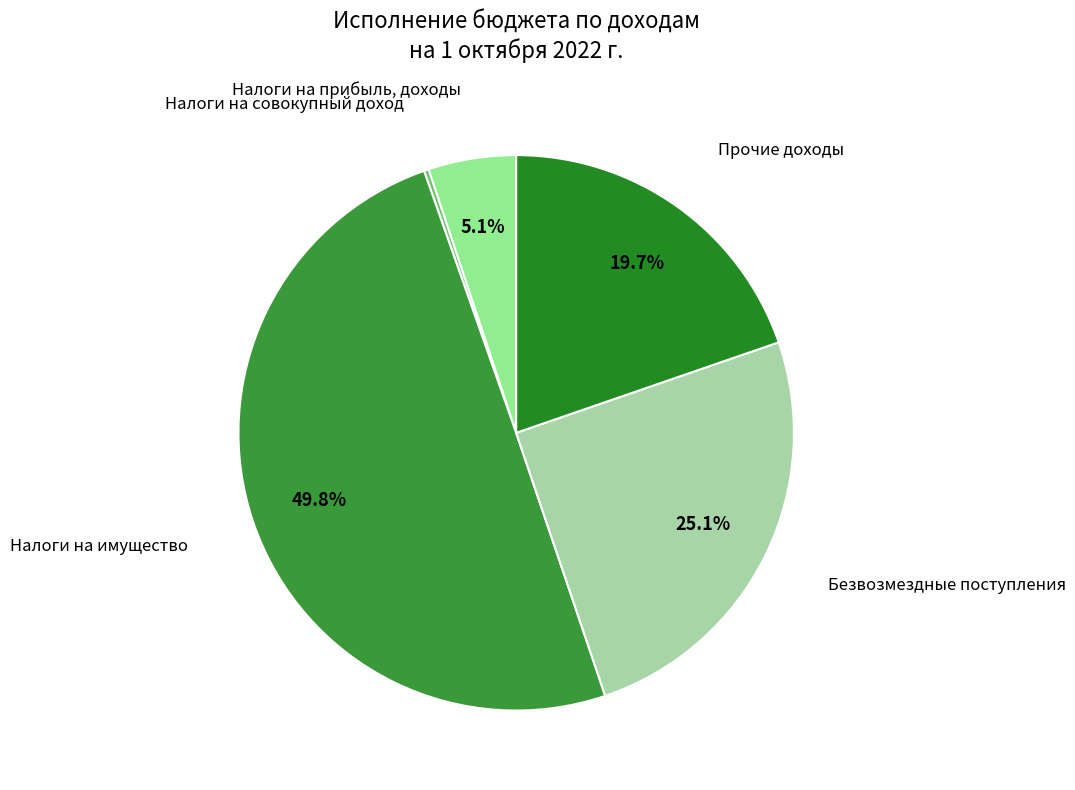

The Безвозмездные поступления slice represents 36% of the pie. True or false?

False